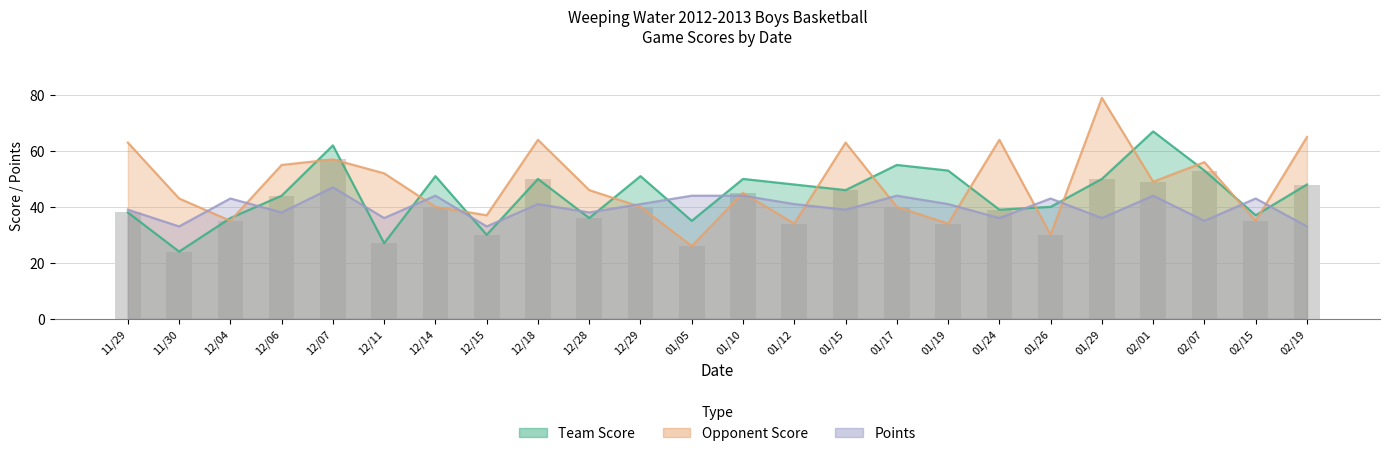

Rank the series at 02/01 from highest to lowest value.

Team Score, Opponent Score, Points